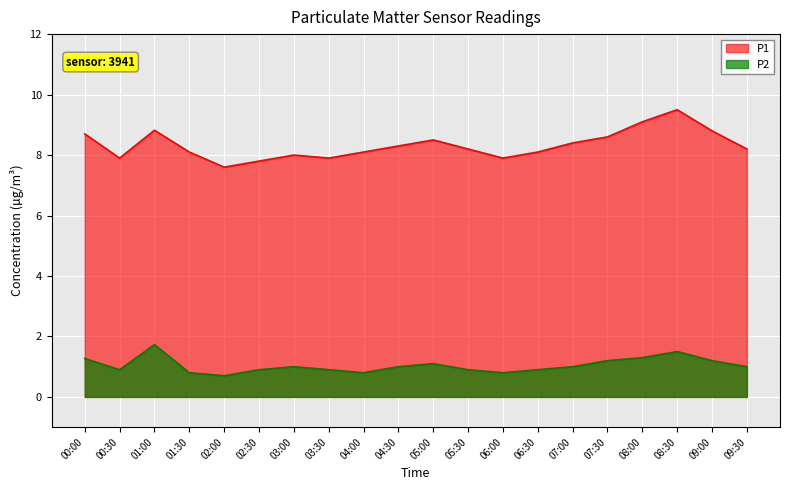

True or false: P1 has more than 1 interior local peaks.

True